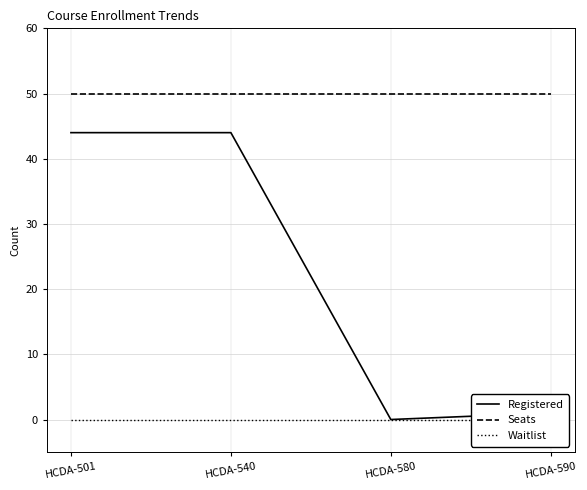

Reading right to left, extract all data points from this chart.

Registered: HCDA-590=1	HCDA-580=0	HCDA-540=44	HCDA-501=44
Seats: HCDA-590=50	HCDA-580=50	HCDA-540=50	HCDA-501=50
Waitlist: HCDA-590=0	HCDA-580=0	HCDA-540=0	HCDA-501=0